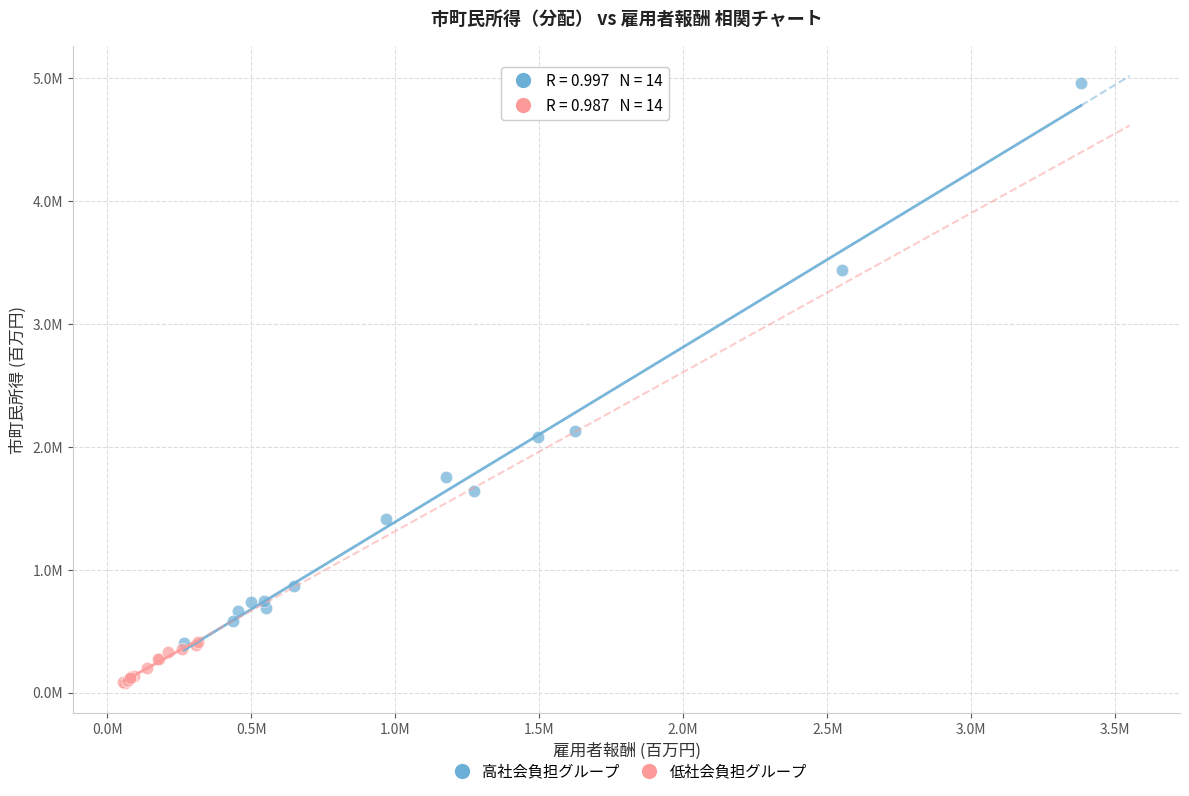

Which series contains the highest Y value?

高社会負担グループ